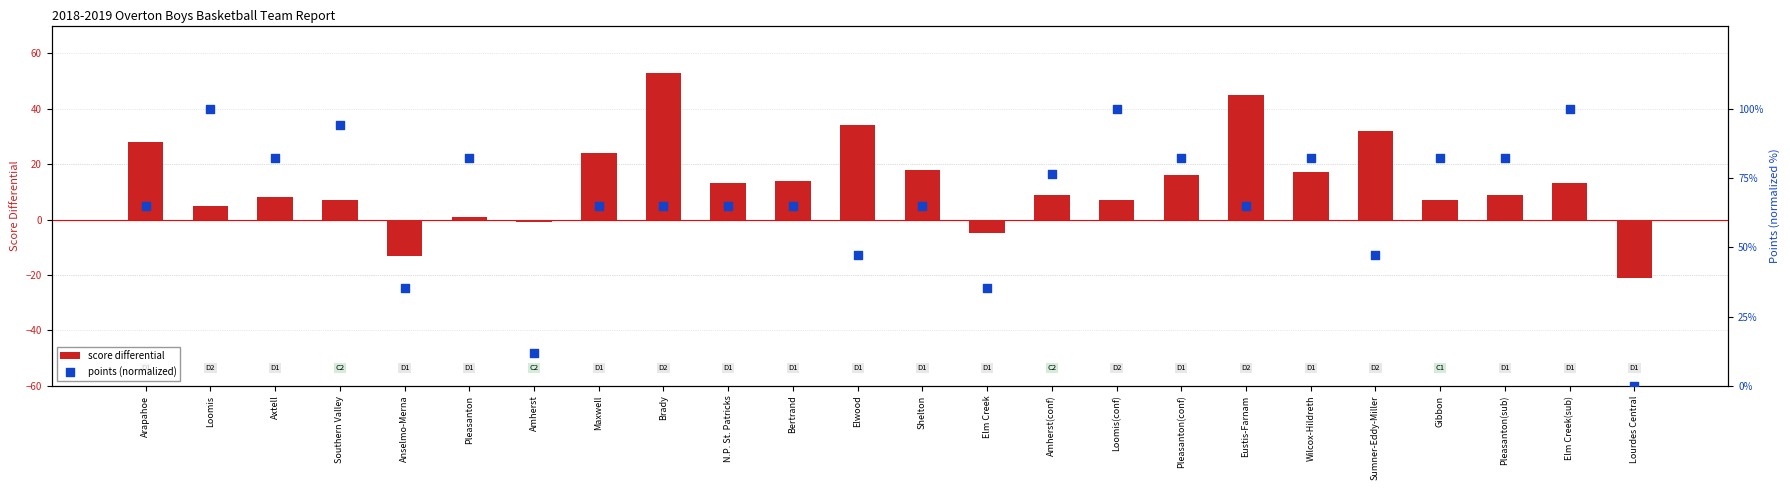

Is the value of score differential at Pleasanton(conf) greater than the value of points (normalized) at Eustis-Farnam?

No